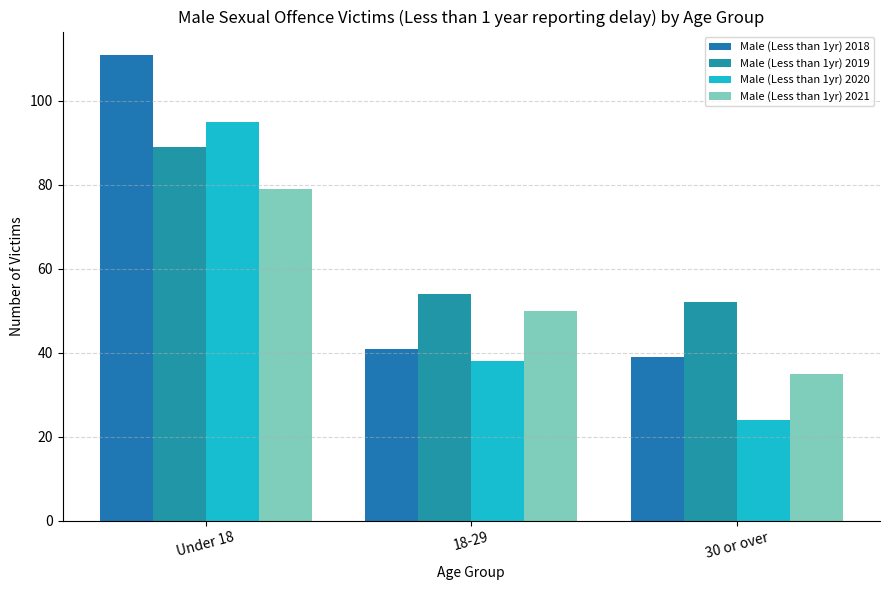

Which series has the widest spread of values?

Male (Less than 1yr) 2018